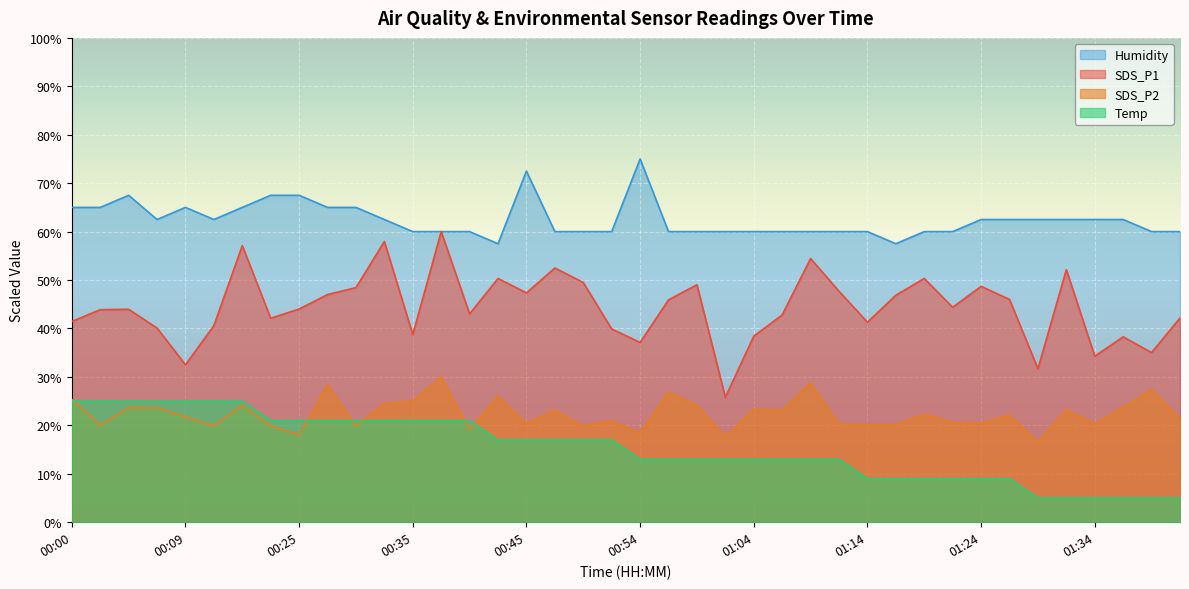

Where is SDS_P2 nearest to the value 23?

00:47